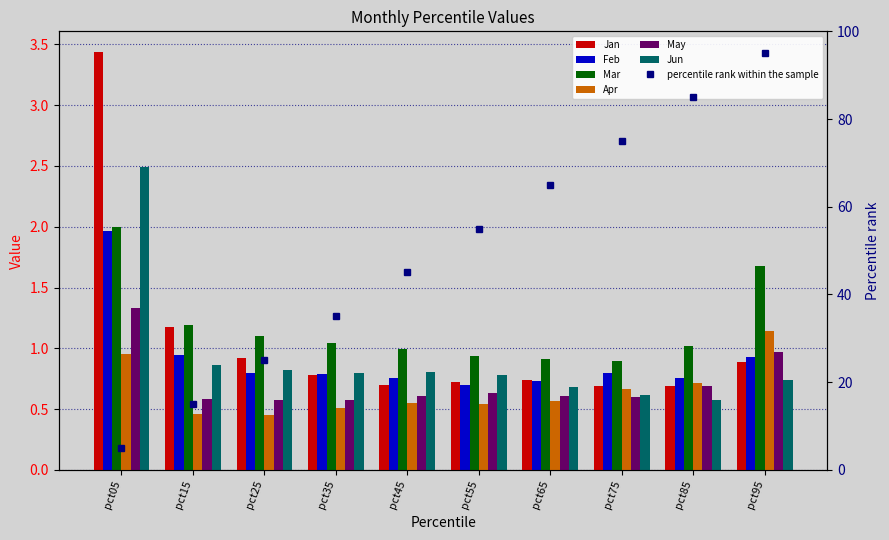

Which series changed the most between pct05 and pct75?

Jan